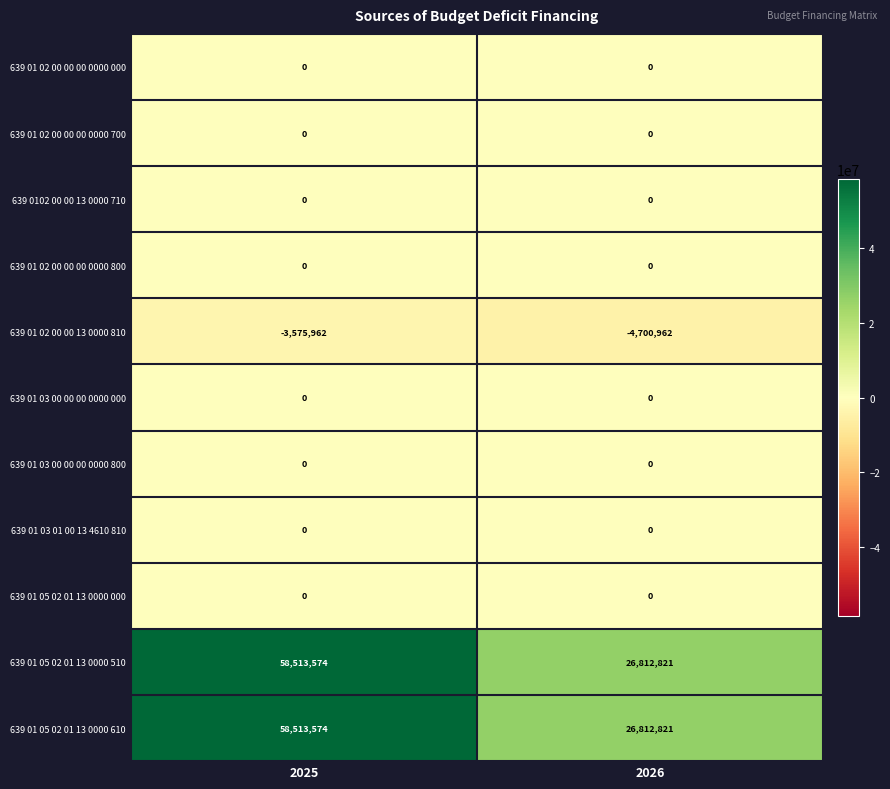

Is it true that 639 01 05 02 01 13 0000 510 equals 40953098 at 2026?

False